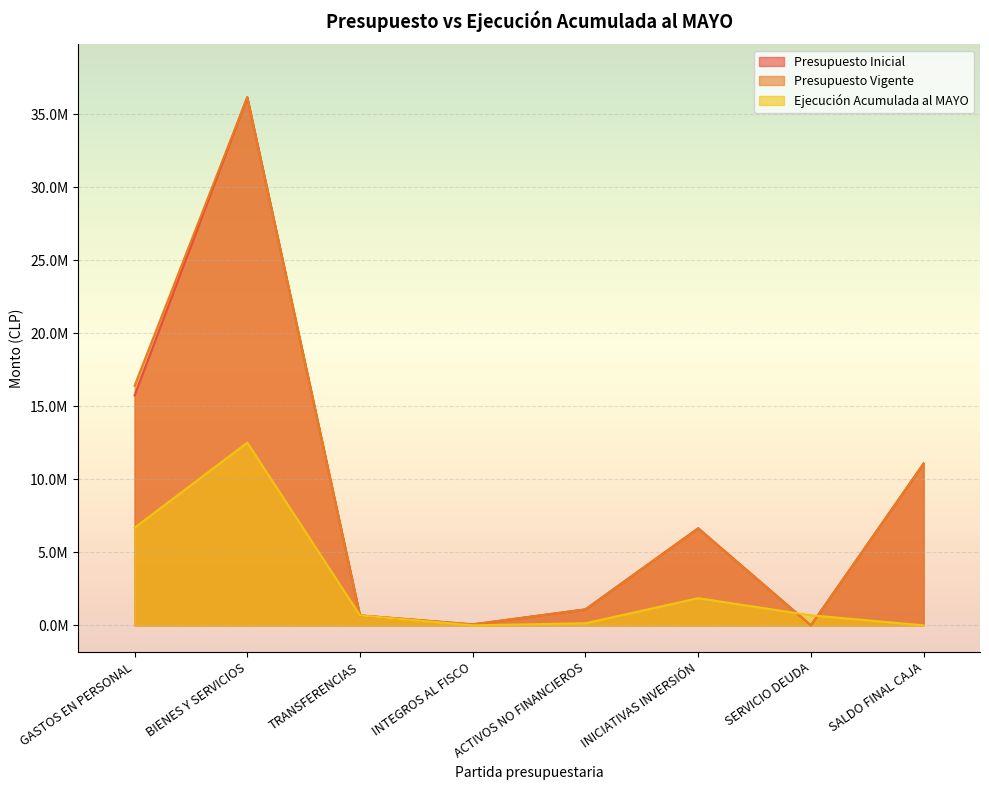

True or false: Presupuesto Inicial has more than 2 interior local peaks.

False